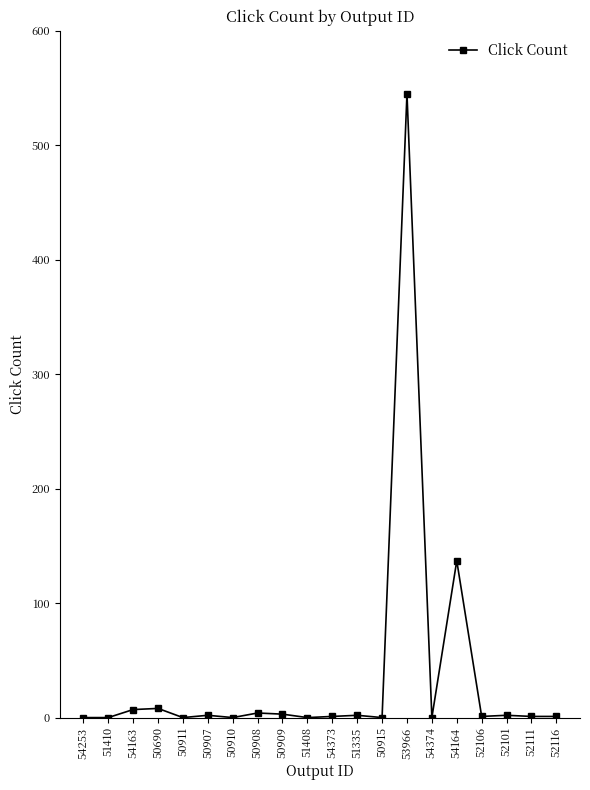

Count the number of data series in this chart.

1